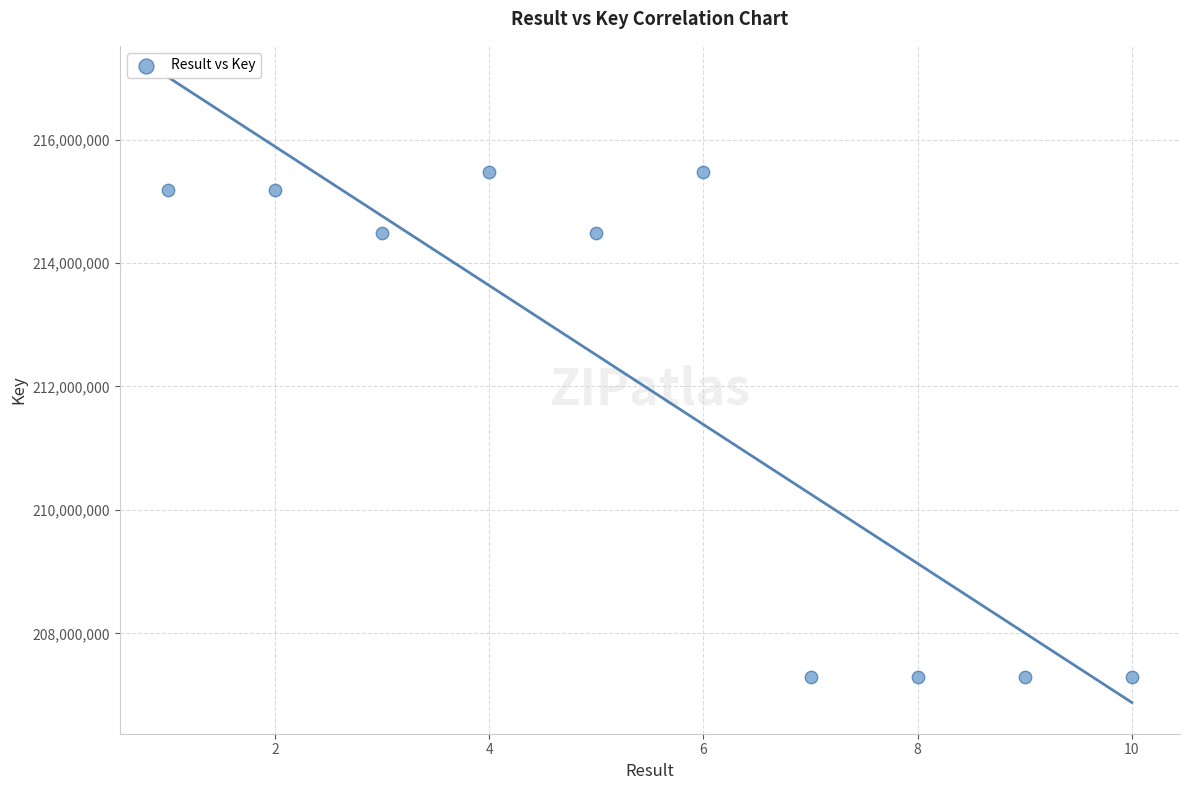

What is the range of Y values (max minus min)?

8184276